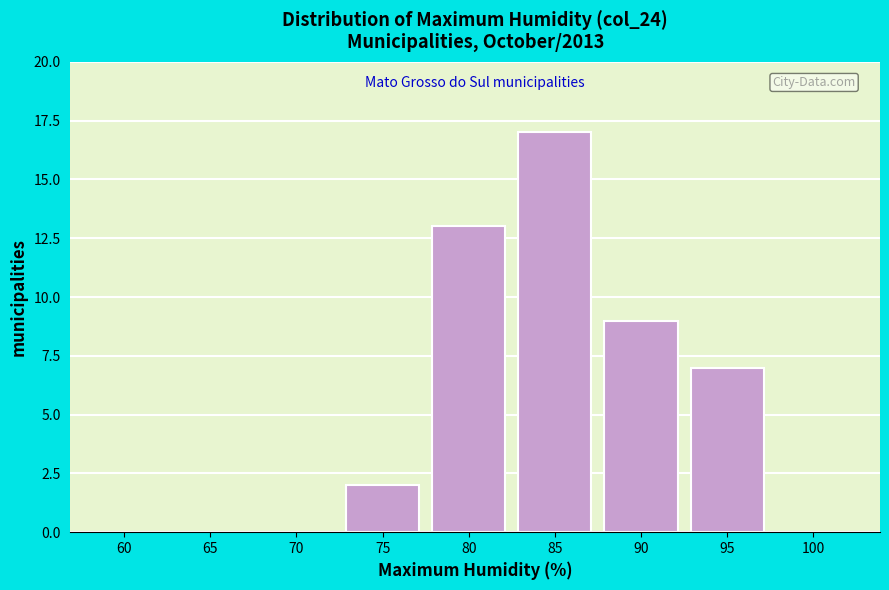

Reading left to right, list all the values displayed in this chart.

60=0	65=0	70=0	75=2	80=13	85=17	90=9	95=7	100=0